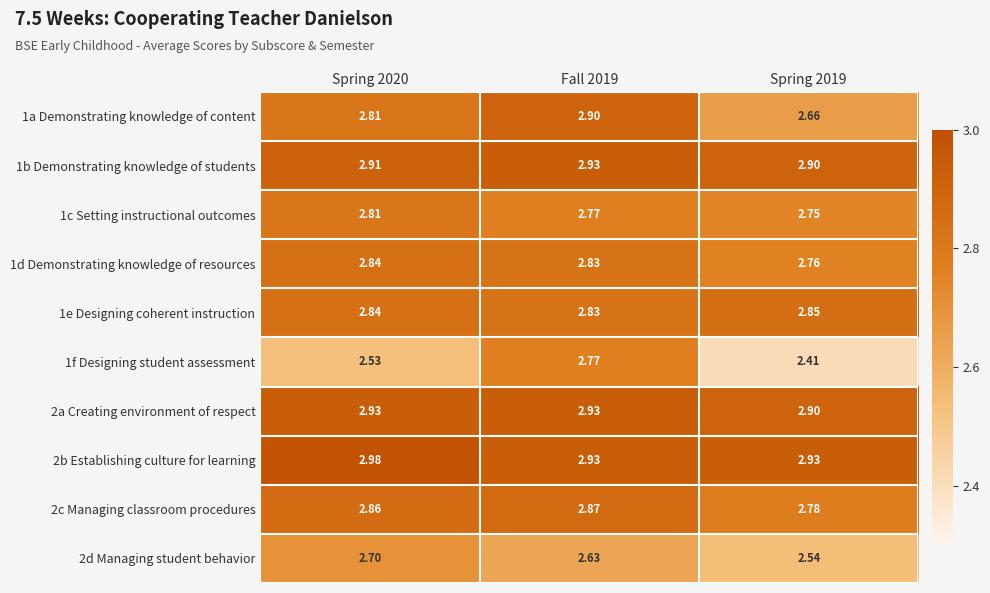

How many series are shown in this chart?

10